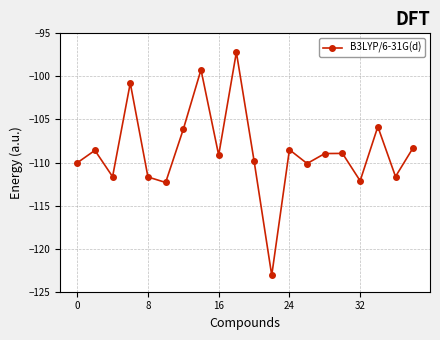

What is the greatest value displayed?

-97.2